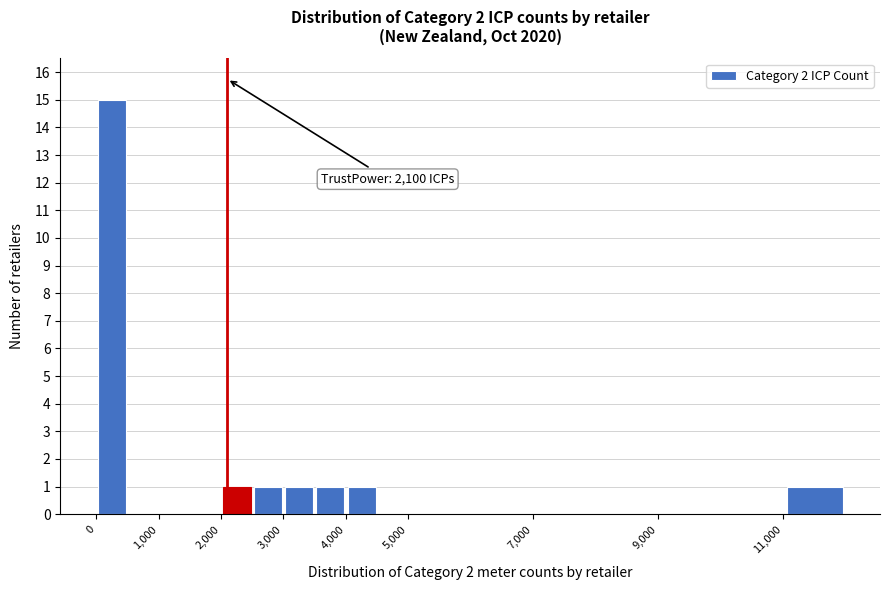

Over which range of the x-axis is the bar tallest?

0 to 500